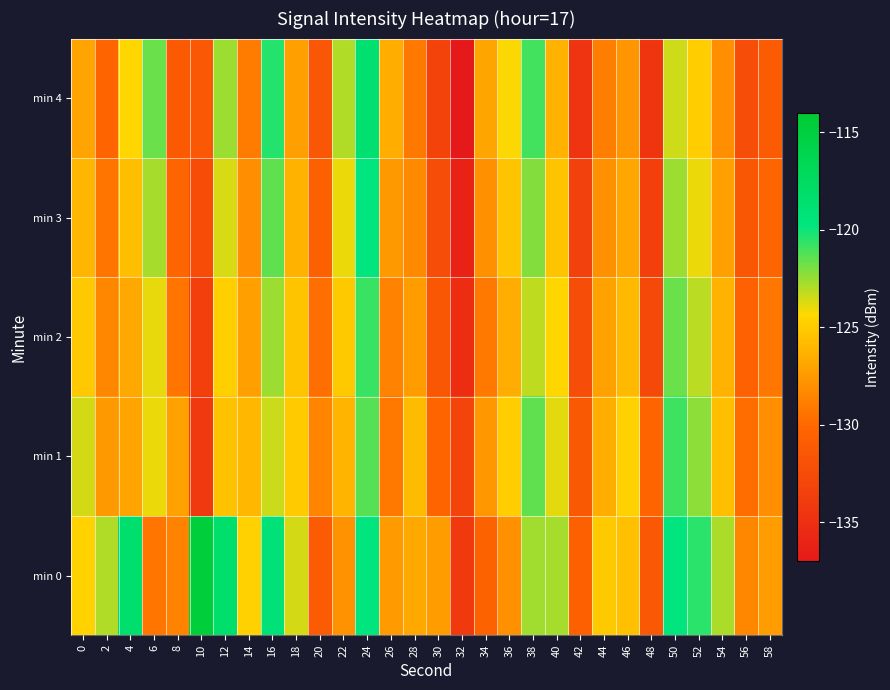

At how many categories does at least one series exceed -134?

30